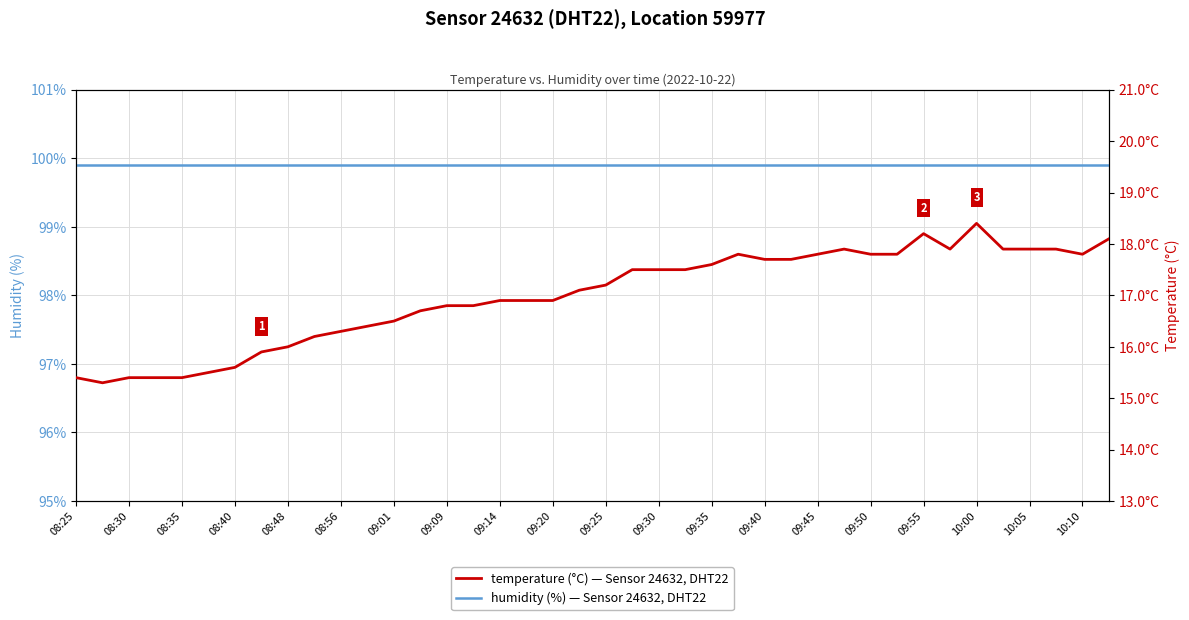

Does the chart display data point markers on the line(s)?

No